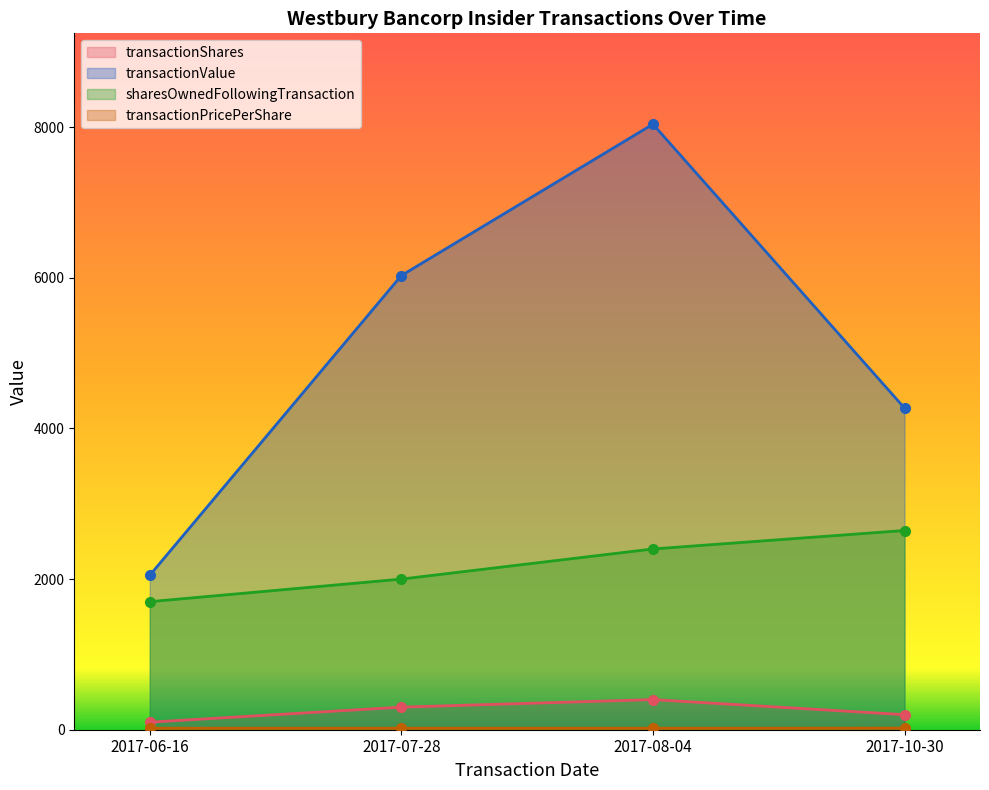

Reading left to right, transcribe all the data shown in this chart.

transactionShares: 2017-06-16=100.0	2017-07-28=300.0	2017-08-04=400.0	2017-10-30=200.0
transactionValue: 2017-06-16=2050.0	2017-07-28=6030.0	2017-08-04=8040.0	2017-10-30=4270.0
sharesOwnedFollowingTransaction: 2017-06-16=1700.0	2017-07-28=2000.0	2017-08-04=2400.0	2017-10-30=2645.0
transactionPricePerShare: 2017-06-16=20.5	2017-07-28=20.1	2017-08-04=20.1	2017-10-30=21.4